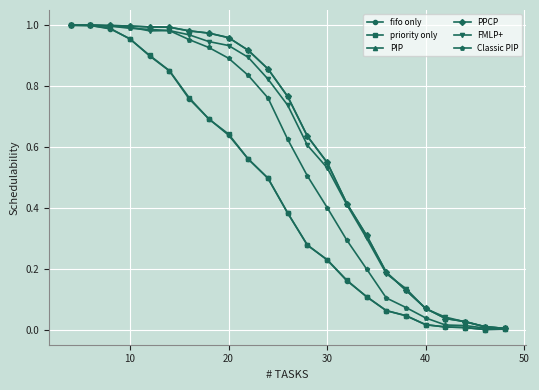

What is the value of the PIP point at the 3rd from the left?

1.0